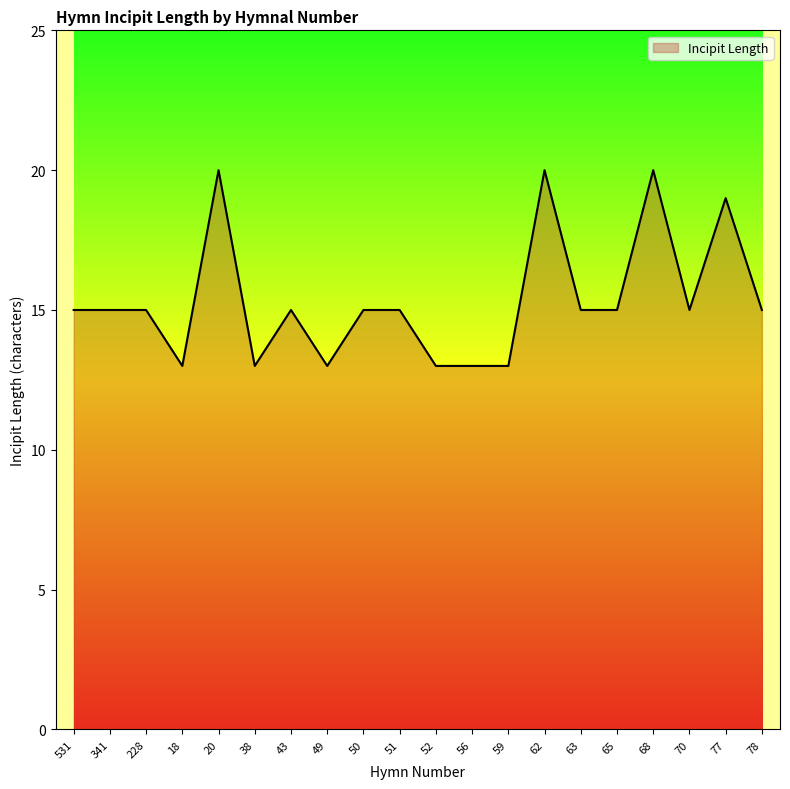

What is the sum of all values?

307